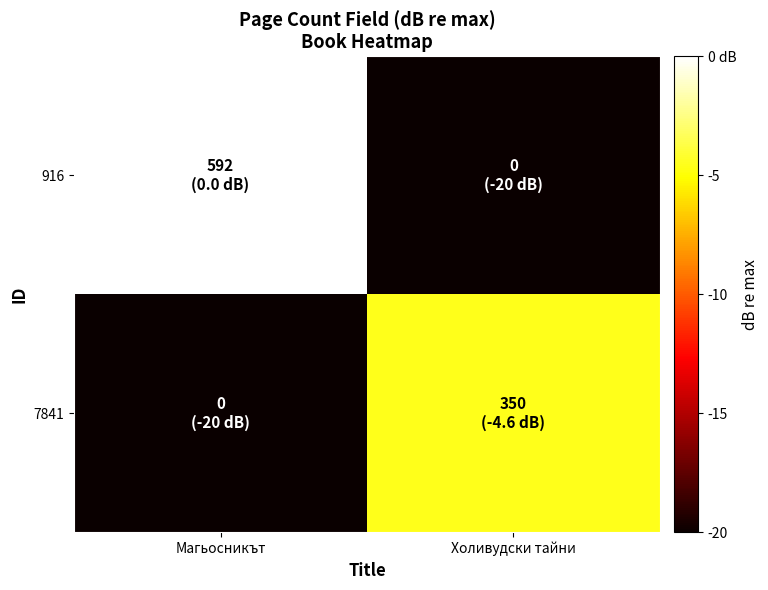

Reading left to right, transcribe all the data shown in this chart.

916: Магьосникът=0.0	Холивудски тайни=-20.0
7841: Магьосникът=-20.0	Холивудски тайни=-4.6